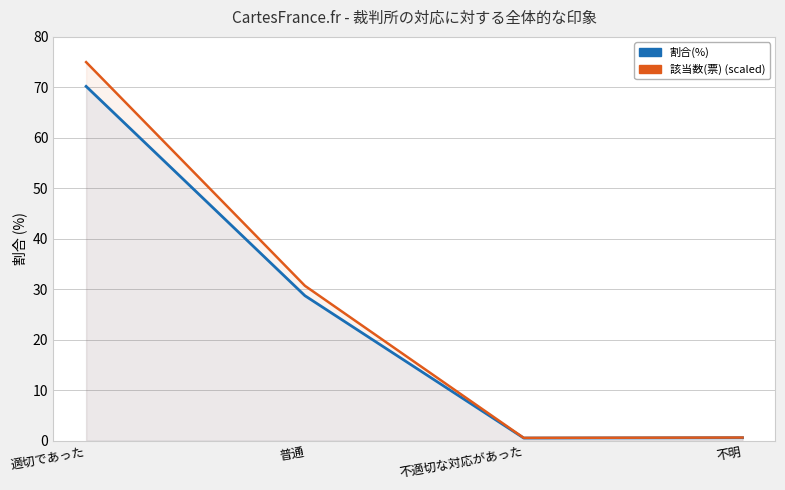

The 該当数(票) (scaled) series shows 0.5 at 不適切な対応があった. True or false?

True